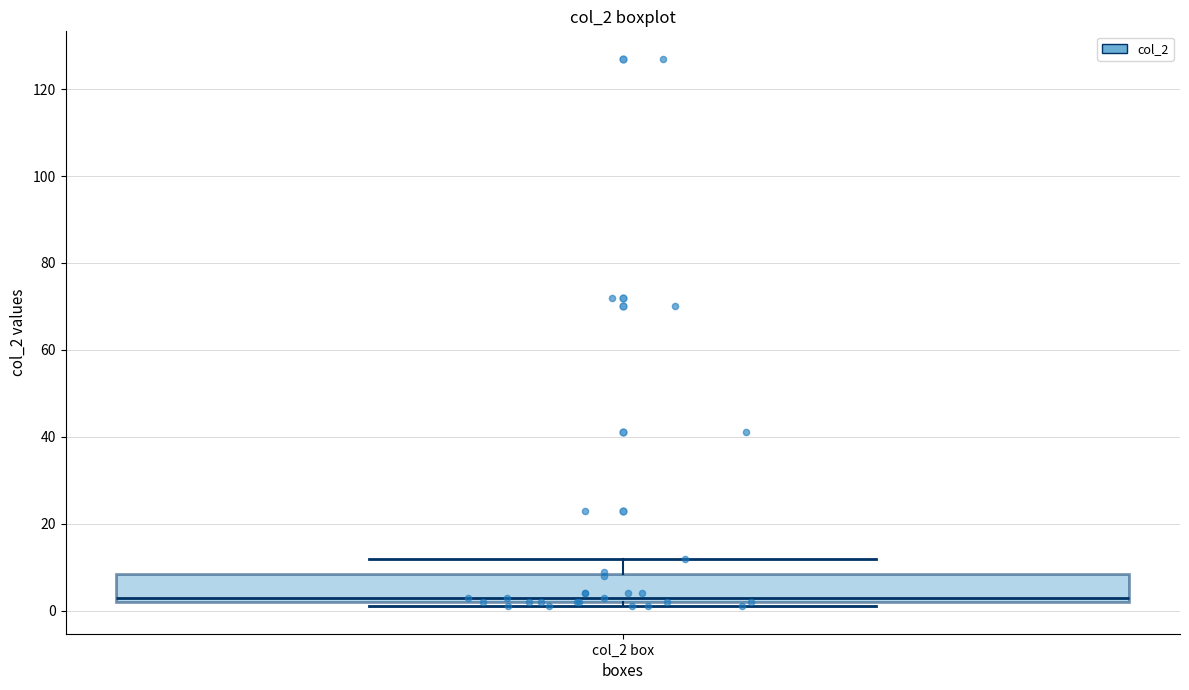

Read this box plot against the y-axis: the position of the median line, the range covered by the box, and the ends of both whiskers. The values are not printed on the chart, so give them approximately, as read against the axis.

median 4, box 2 to 8, whiskers 2 (just below the box's lower edge) to 12